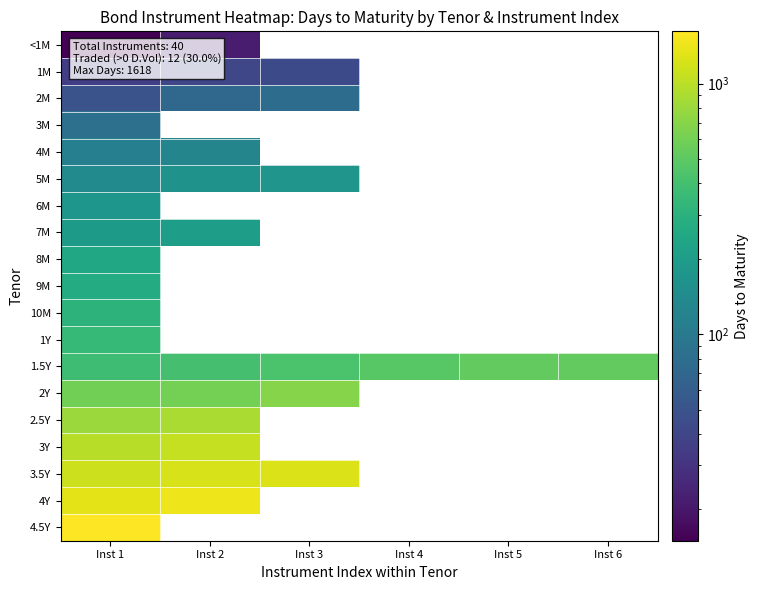

At how many categories does at least one series exceed 543?

3